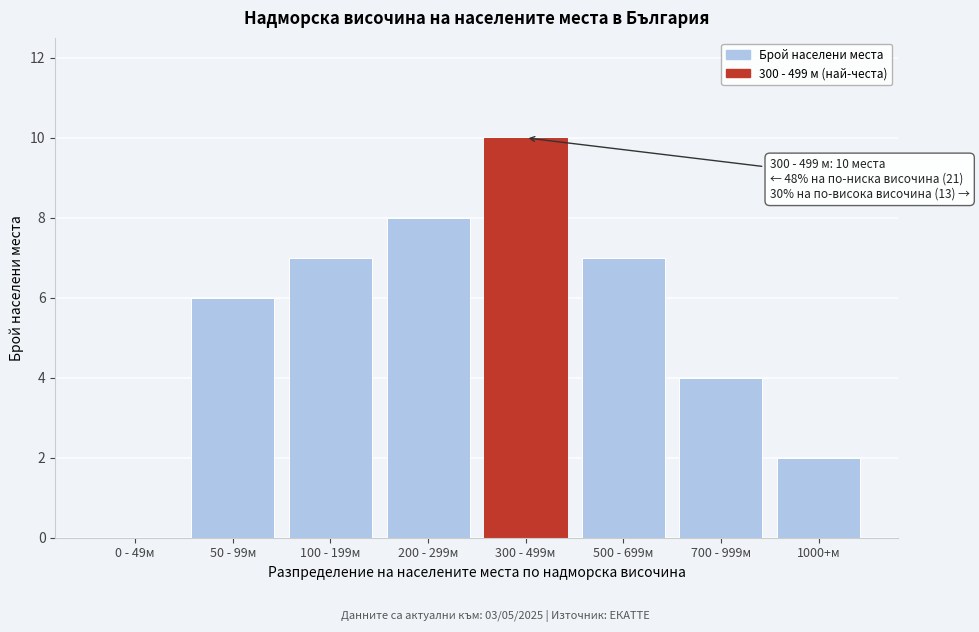

Reading left to right, list all the values displayed in this chart.

0 - 49м=0	50 - 99м=6	100 - 199м=7	200 - 299м=8	300 - 499м=10	500 - 699м=7	700 - 999м=4	1000+м=2